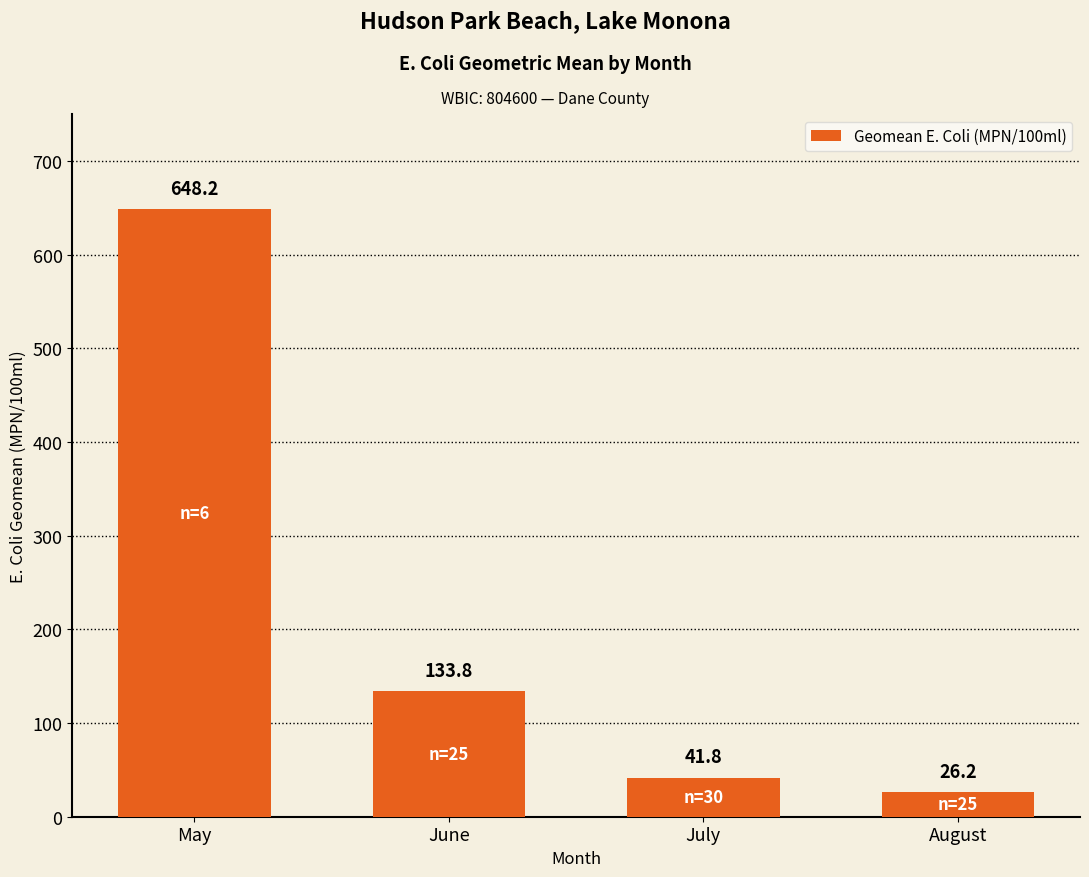

Count the number of data series in this chart.

1